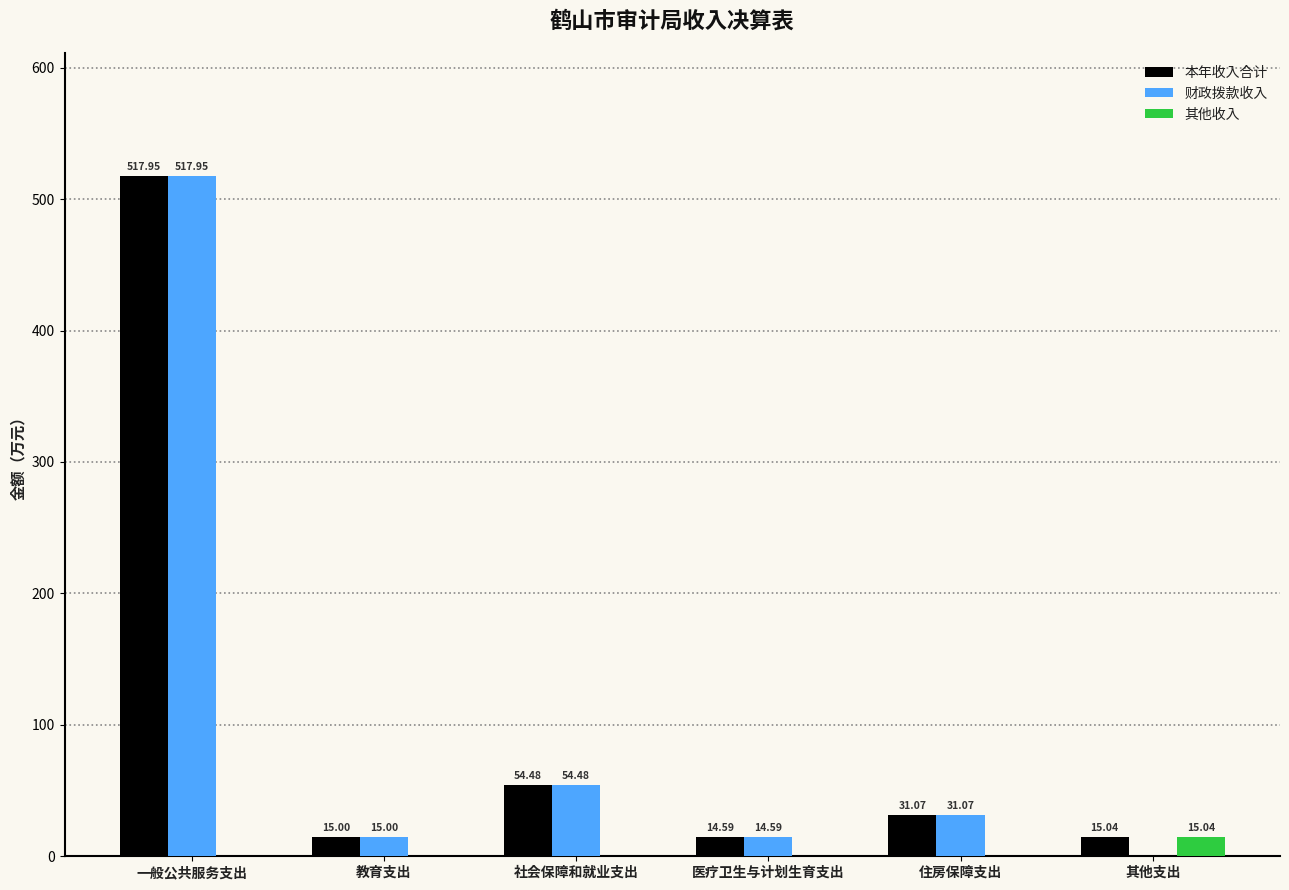

How many positive values does the 财政拨款收入 series have?

5